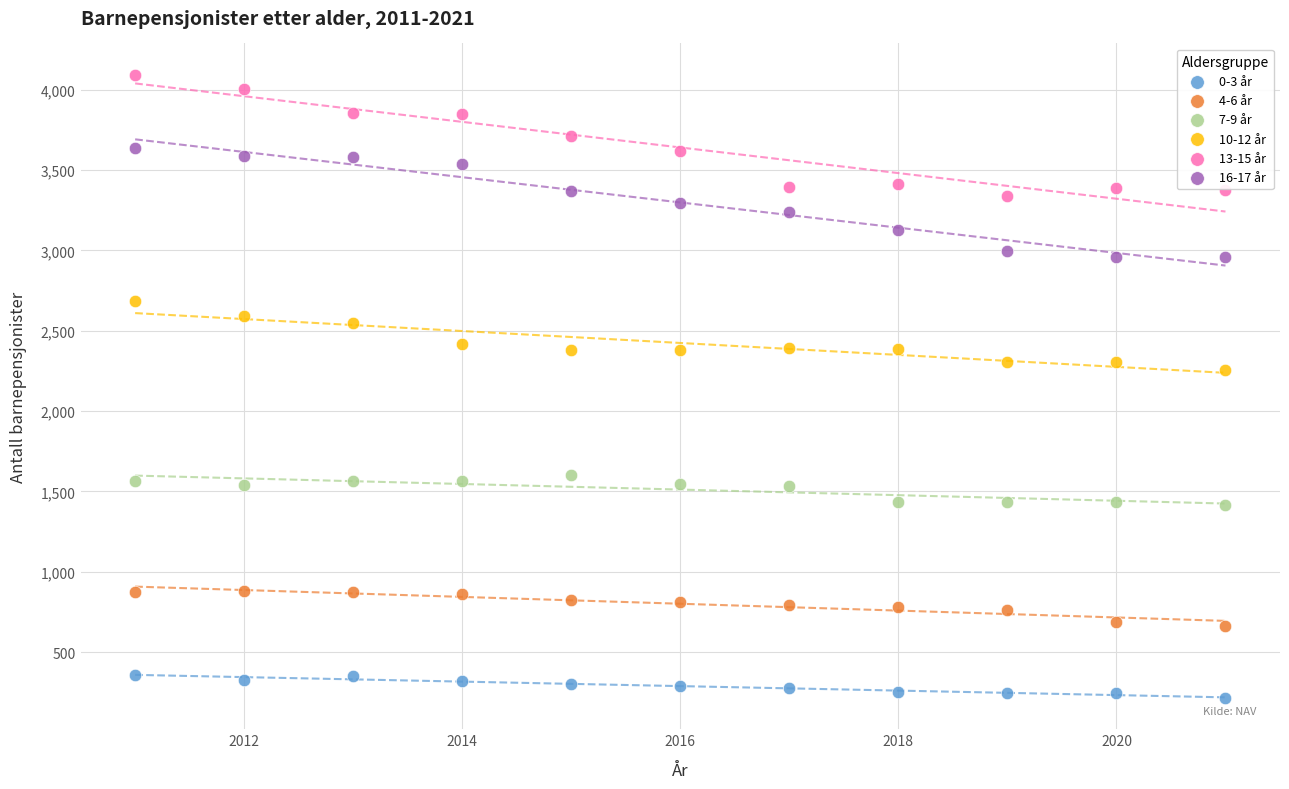

Across all series, what Y value is closest to 2154?

2256